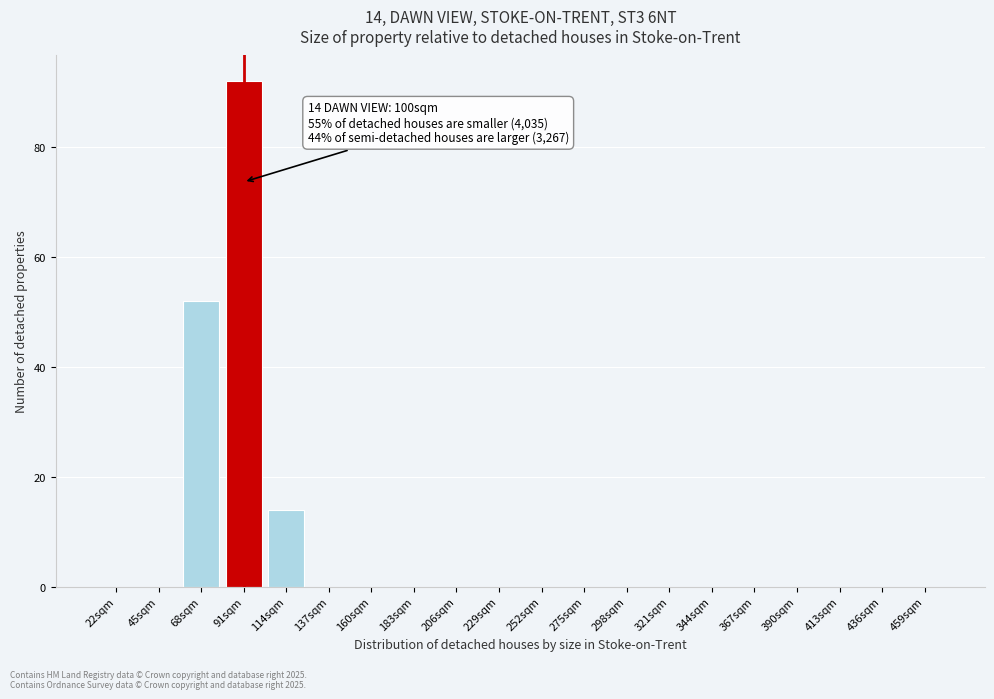

Reading right to left, extract all data points from this chart.

459sqm=0	436sqm=0	413sqm=0	390sqm=0	367sqm=0	344sqm=0	321sqm=0	298sqm=0	275sqm=0	252sqm=0	229sqm=0	206sqm=0	183sqm=0	160sqm=0	137sqm=0	114sqm=14	91sqm=92	68sqm=52	45sqm=0	22sqm=0